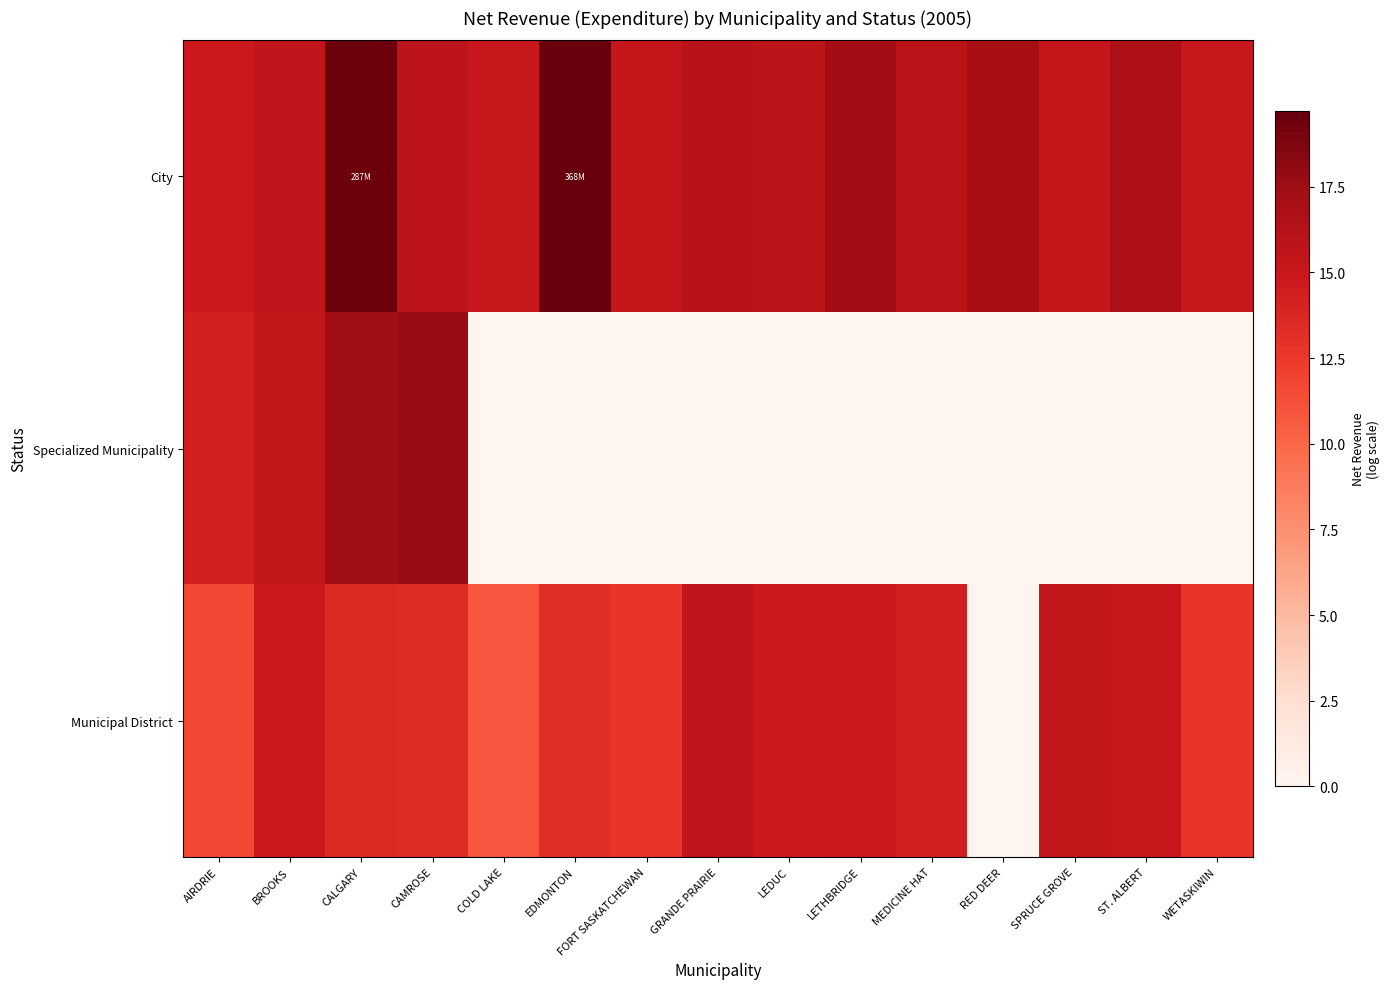

What is the total value across all series at AIRDRIE?

40.6